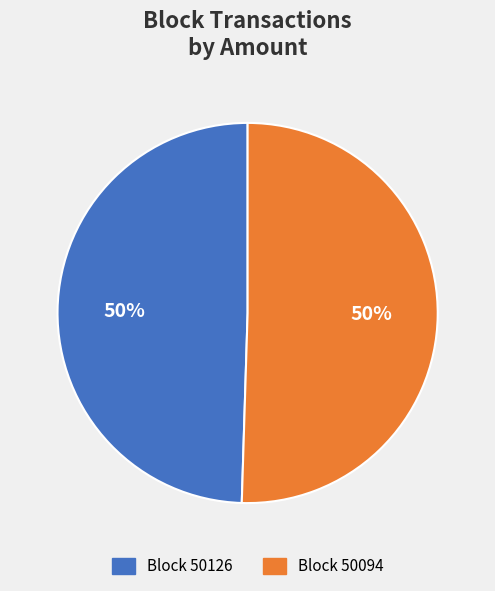

How many slices are in this pie chart?

2